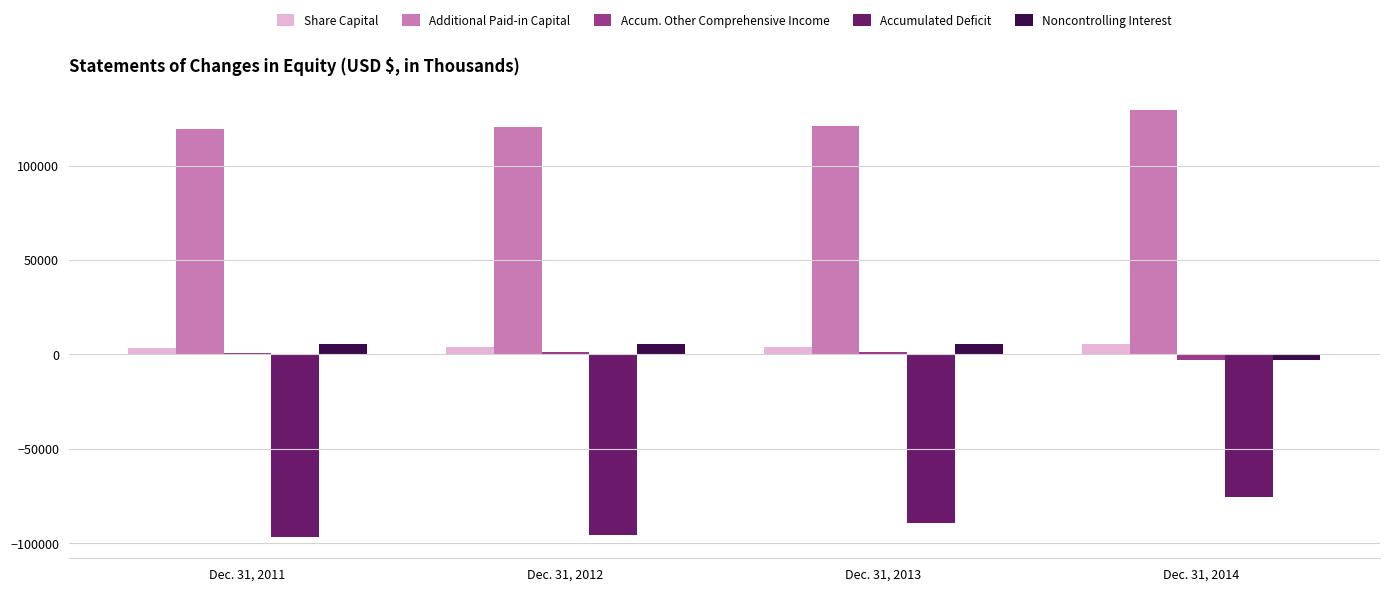

Rank the categories by Accum. Other Comprehensive Income value from highest to lowest.

Dec. 31, 2013, Dec. 31, 2012, Dec. 31, 2011, Dec. 31, 2014